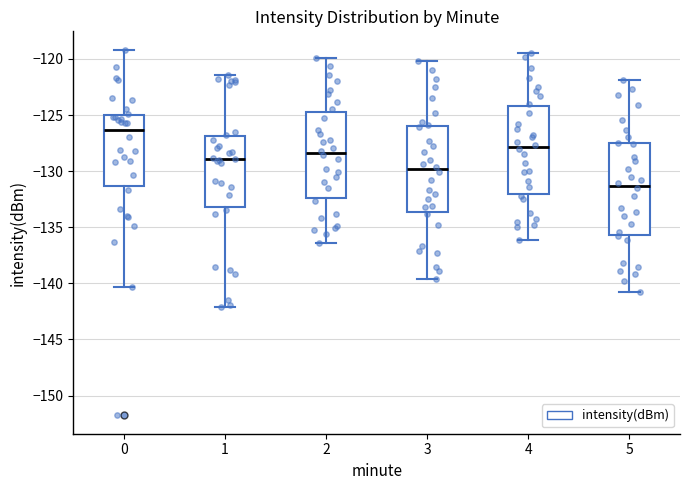

Where is the lower edge of the box at x = 0 on the y-axis? The values are not printed on the chart, so give them approximately, as read against the axis.

-131.5